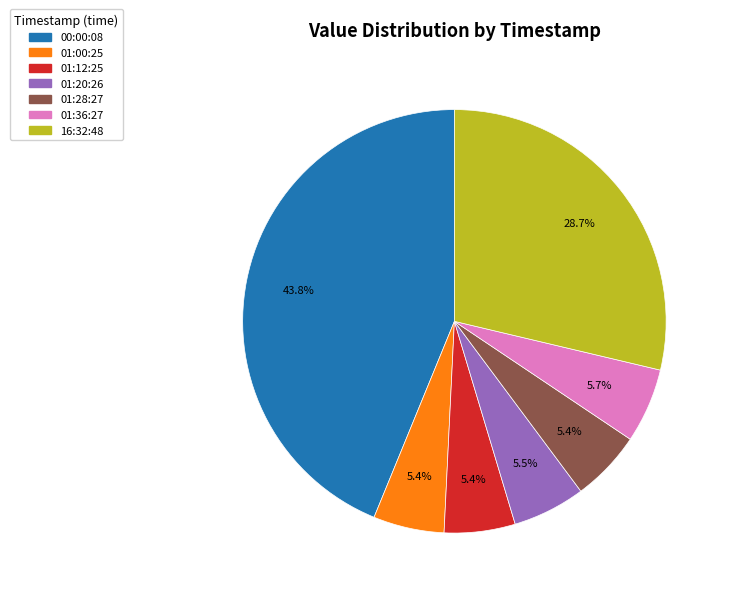

Count the number of slices in the pie.

7